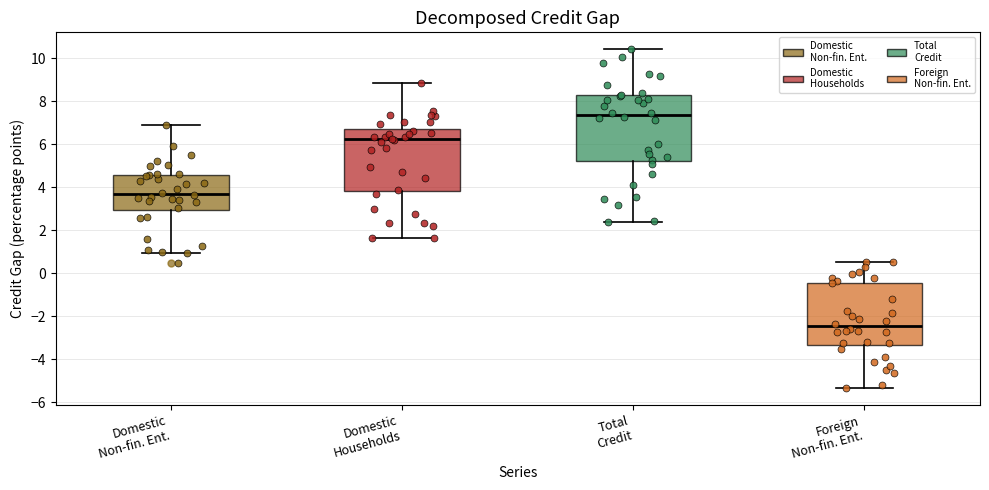

Which box's median line is the highest?

Total Credit